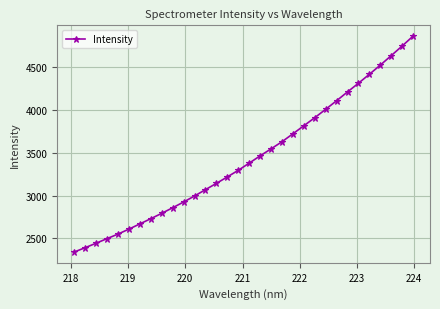

What is the value of the 26th point from the left?

4212.2